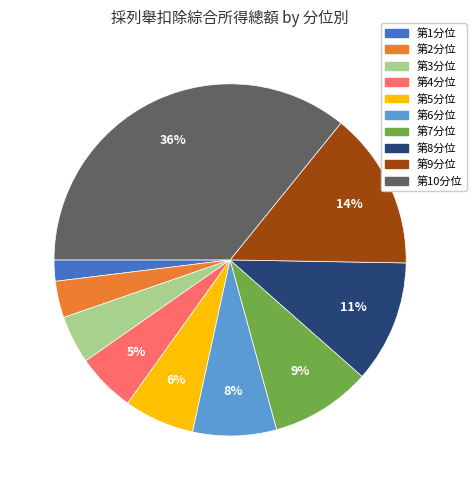

Combined, do 第8分位 and 第1分位 account for over 50%?

No